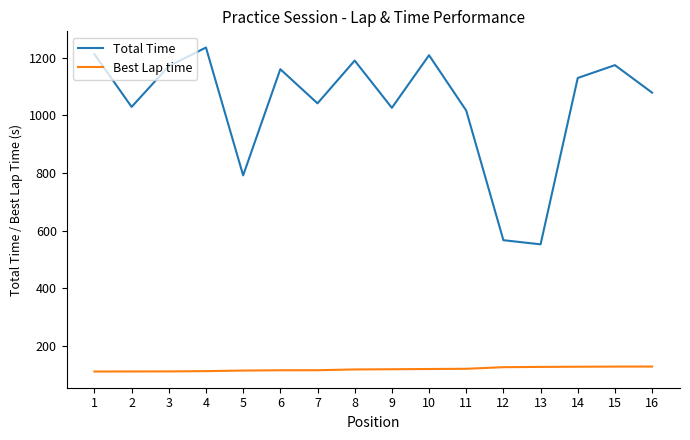

What are all the series names shown in the legend?

Total Time, Best Lap time